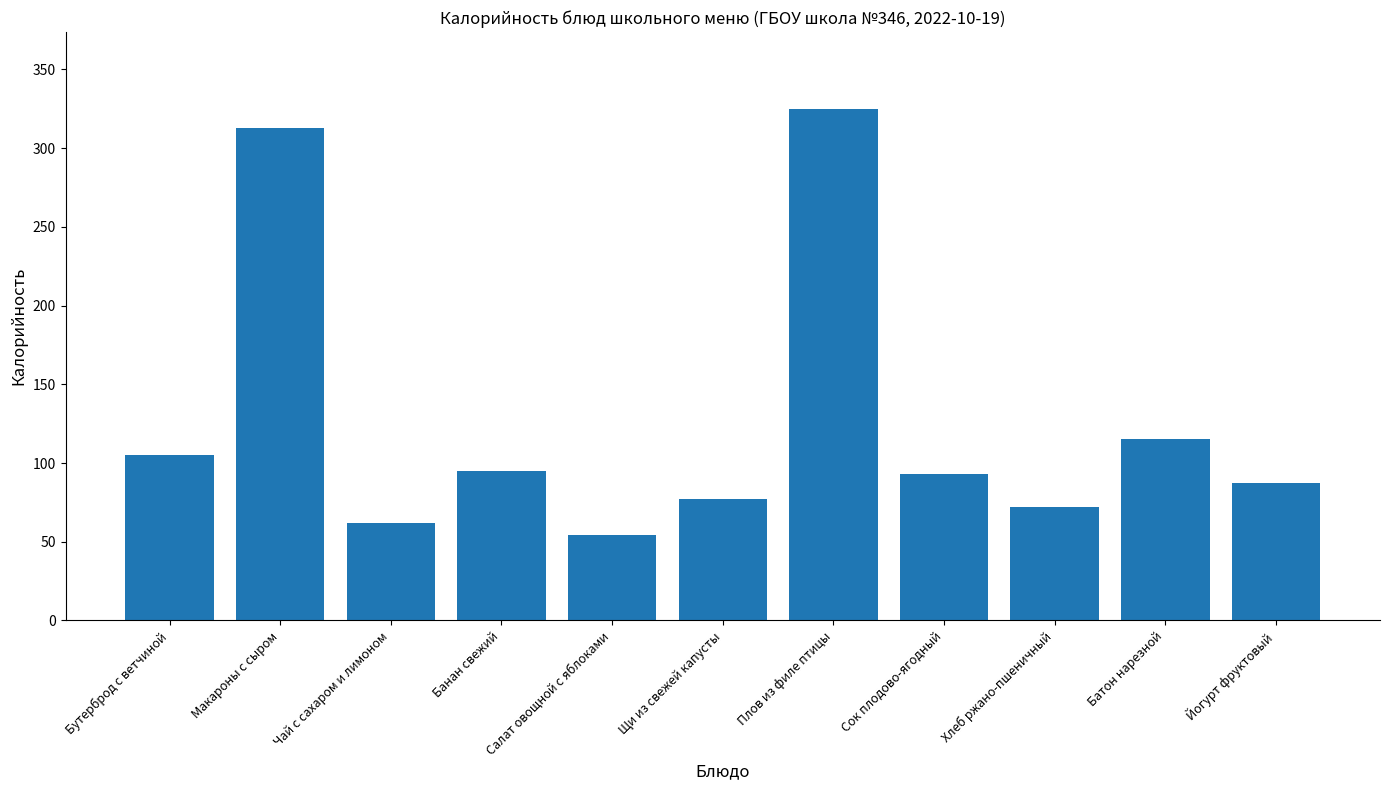

Which has a higher value, Плов из филе птицы or Салат овощной с яблоками?

Плов из филе птицы